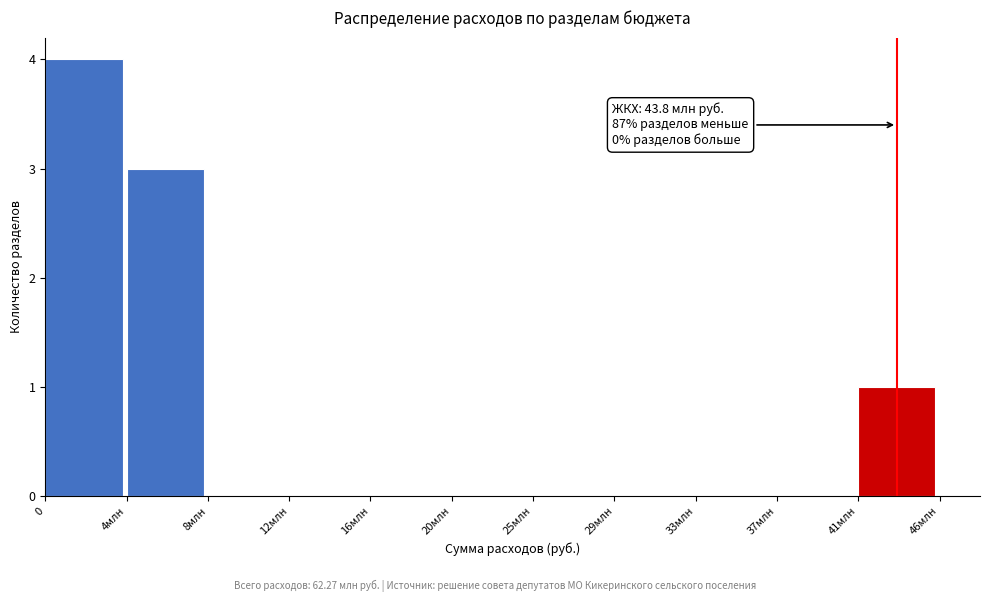

Reading left to right, what are all the values shown in this chart?

0=4	4млн=3	8млн=0	12млн=0	16млн=0	20млн=0	25млн=0	29млн=0	33млн=0	37млн=0	41млн=1